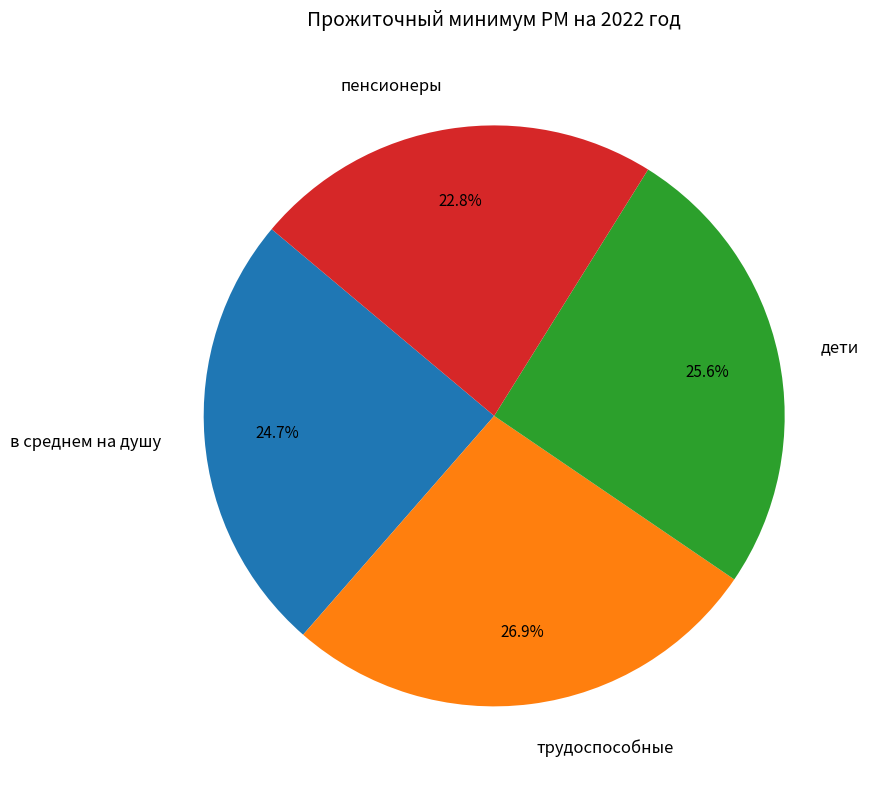

Rank the categories by value from lowest to highest.

пенсионеры, в среднем на душу, дети, трудоспособные